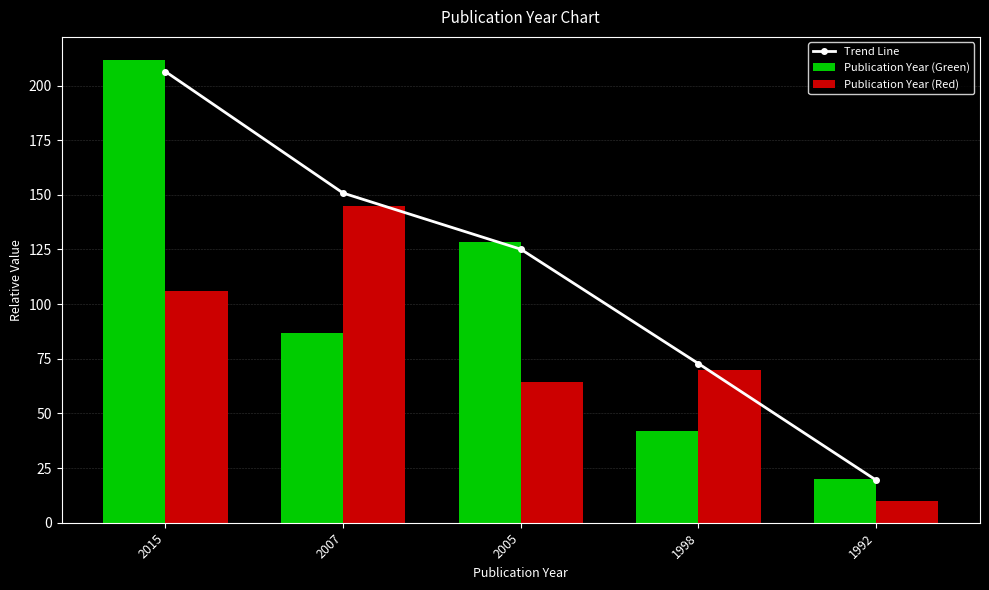

Rank the series at 2007 from highest to lowest value.

Trend Line, Publication Year (Red), Publication Year (Green)